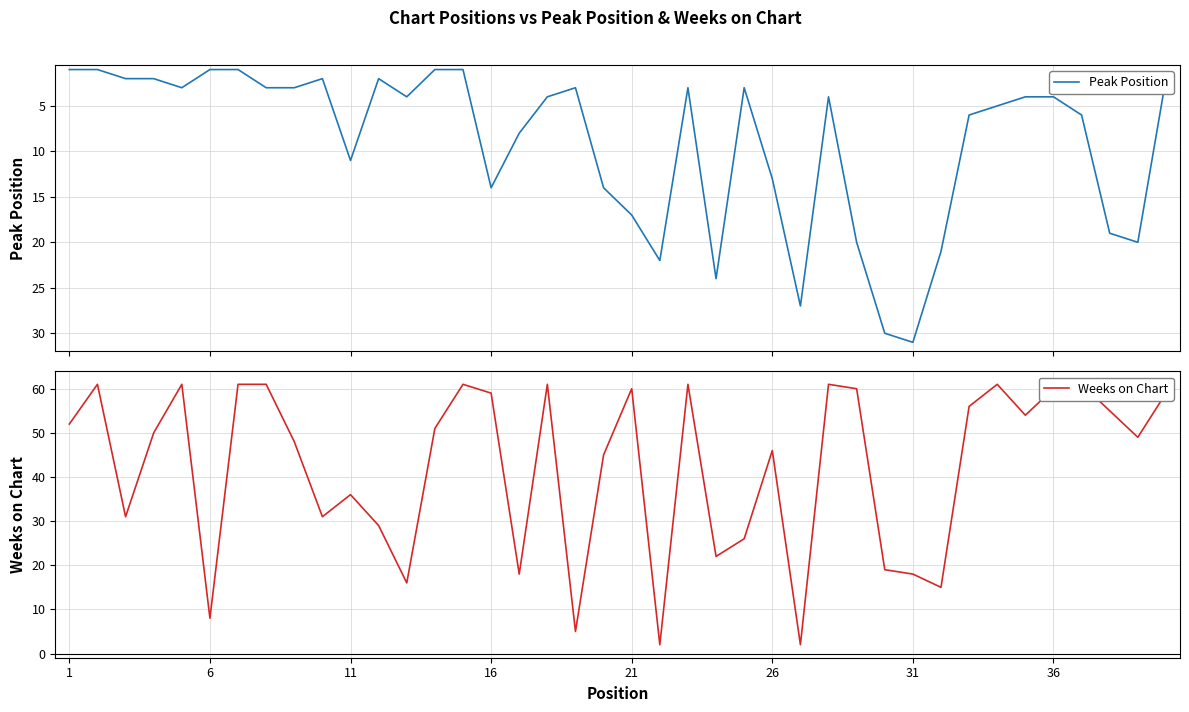

How many interior local peaks does the Peak Position series have?

9